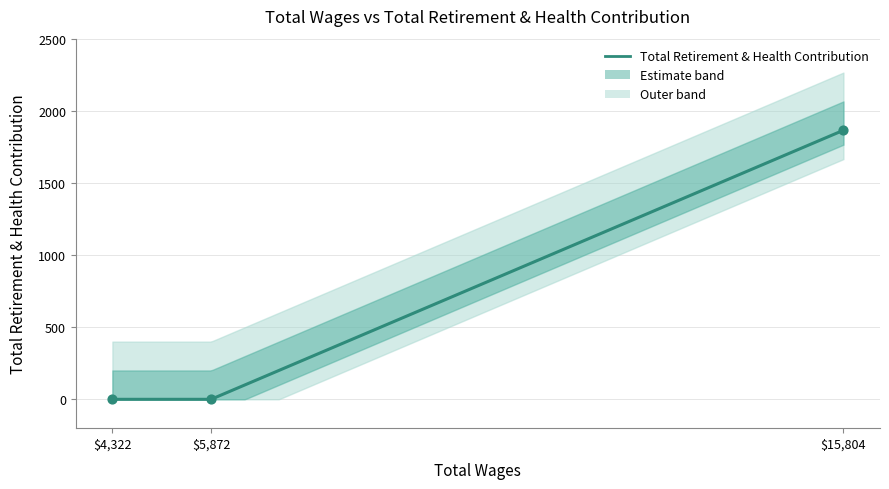

Between 15804.0 and 5872.0, which is larger?

15804.0